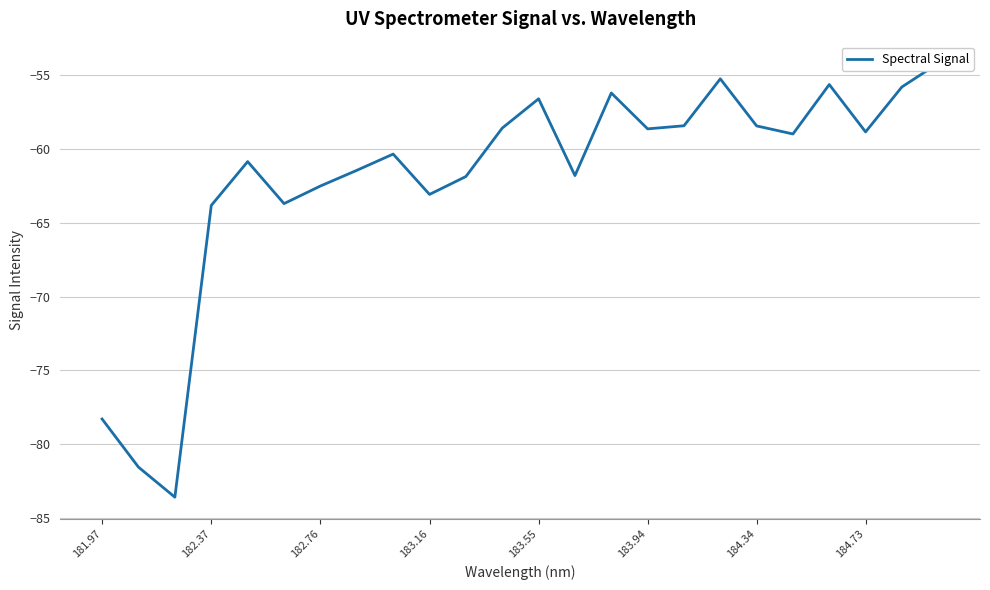

True or false: the data has more than 0 interior local peaks.

True